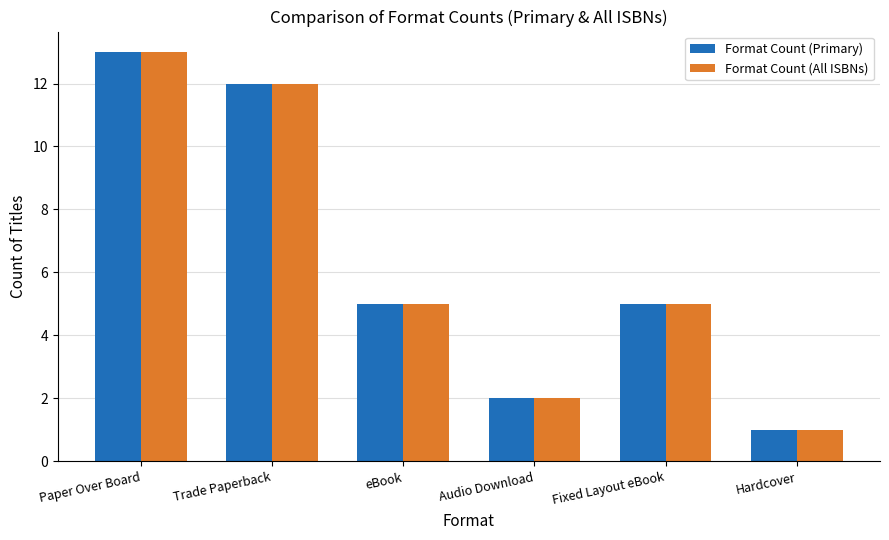

What is the average value of the Format Count (All ISBNs) series?

6